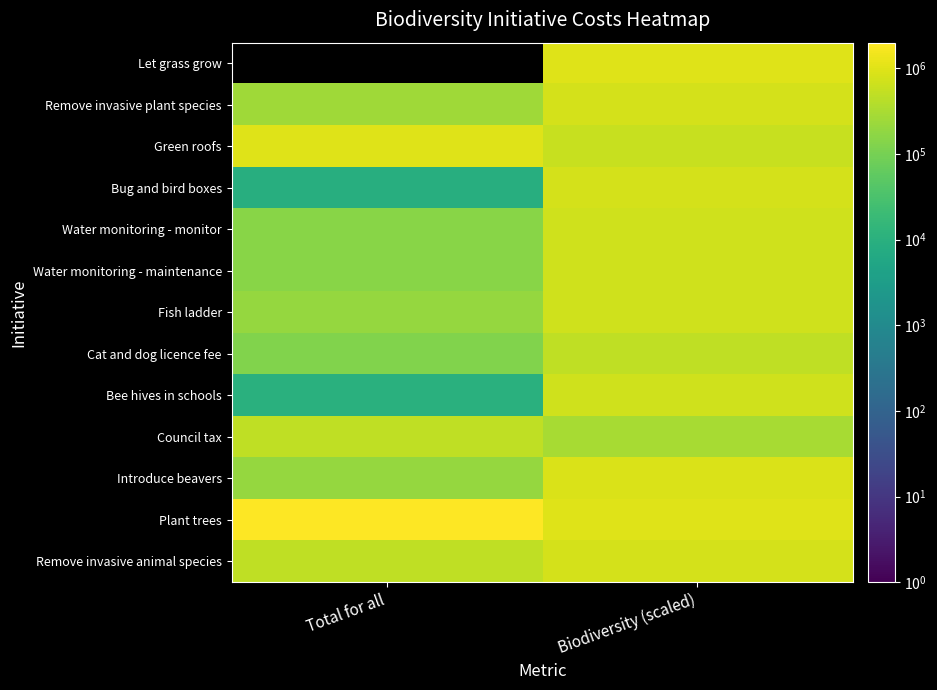

At how many categories does at least one series exceed 213719?

2